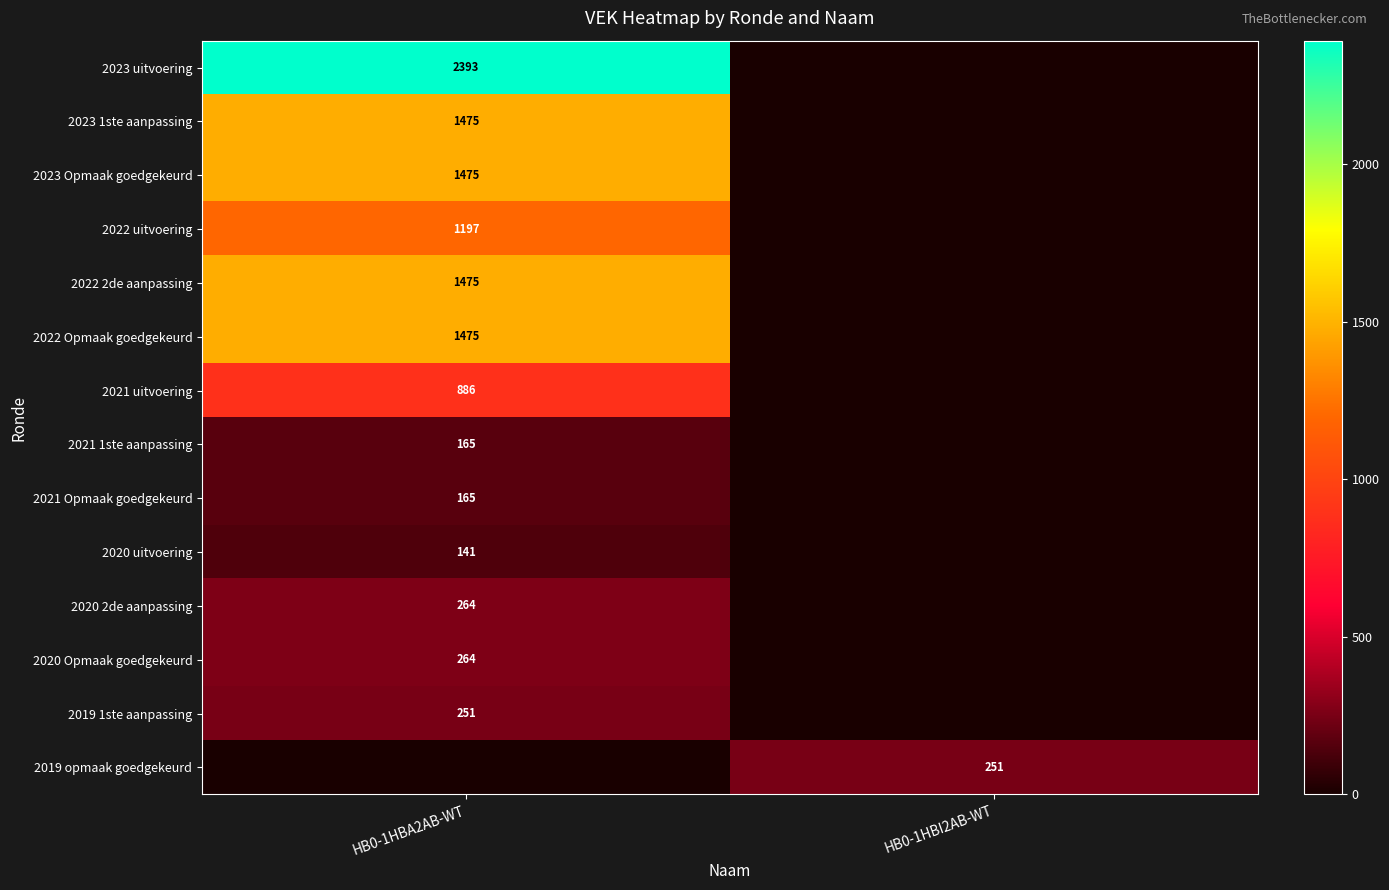

At which category is the sum across all series the highest?

HB0-1HBA2AB-WT